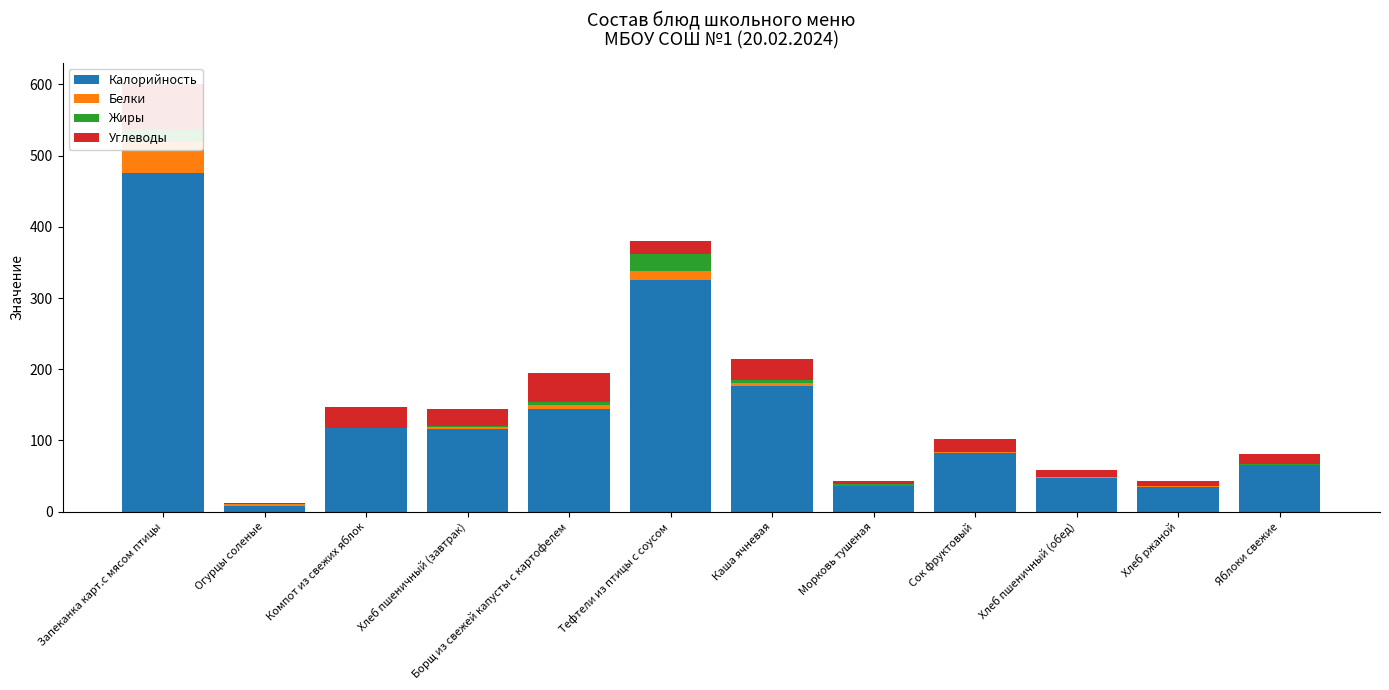

The Белки series shows 1.3 at Хлеб ржаной. True or false?

True